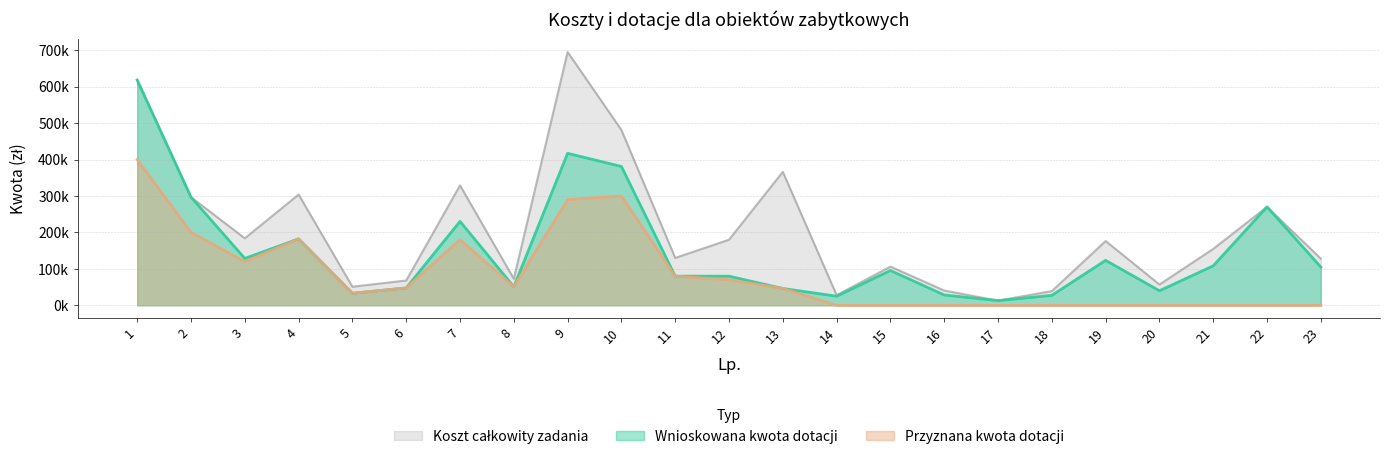

How many lines are shown in the chart?

3